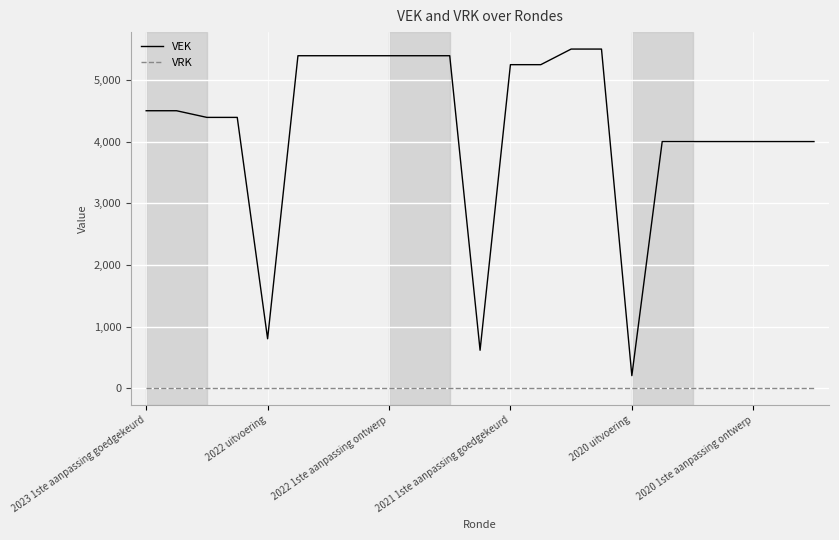

Reading left to right, extract all data points from this chart.

VEK: 4500	4500	4392	4392	802	5392	5392	5392	5392	5392	5392	616	5247	5247	5500	5500	204	4000	4000	4000	4000	4000	4000
VRK: 0	0	0	0	0	0	0	0	0	0	0	0	0	0	0	0	0	0	0	0	0	0	0